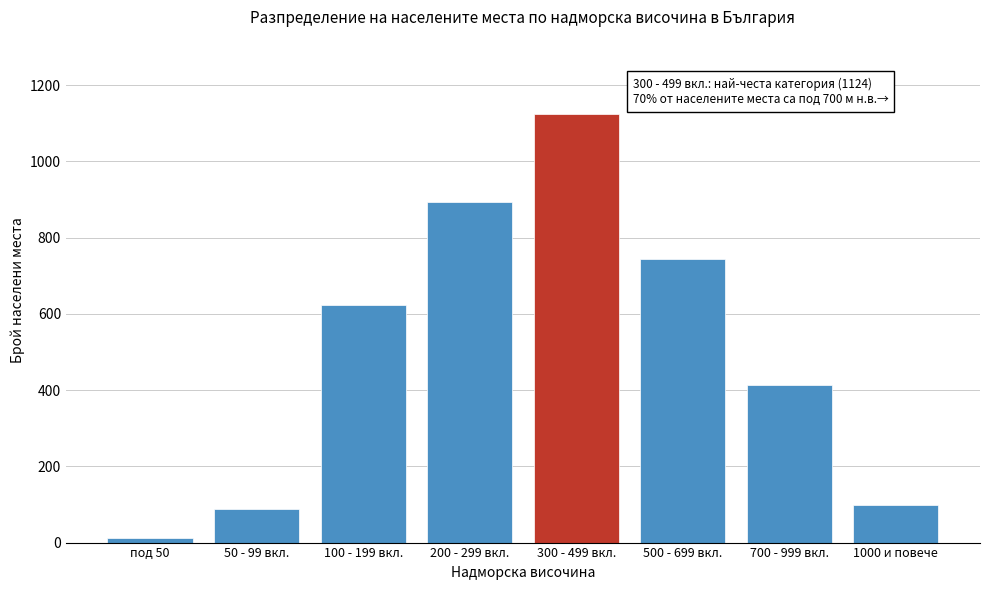

Reading left to right, transcribe all the data shown in this chart.

12	89	623	892	1124	743	412	98